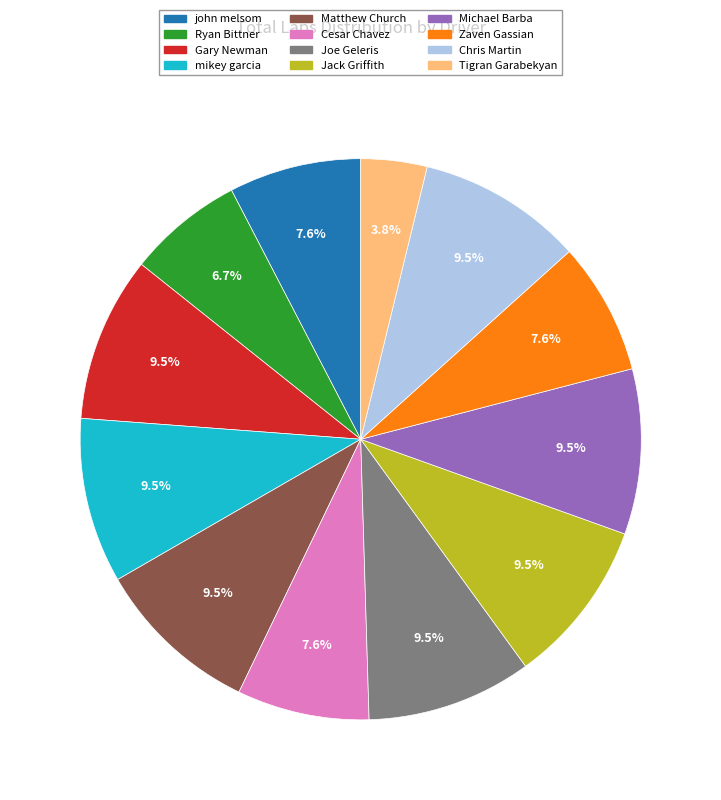

Do Tigran Garabekyan and Ryan Bittner together represent more than half of the pie?

No